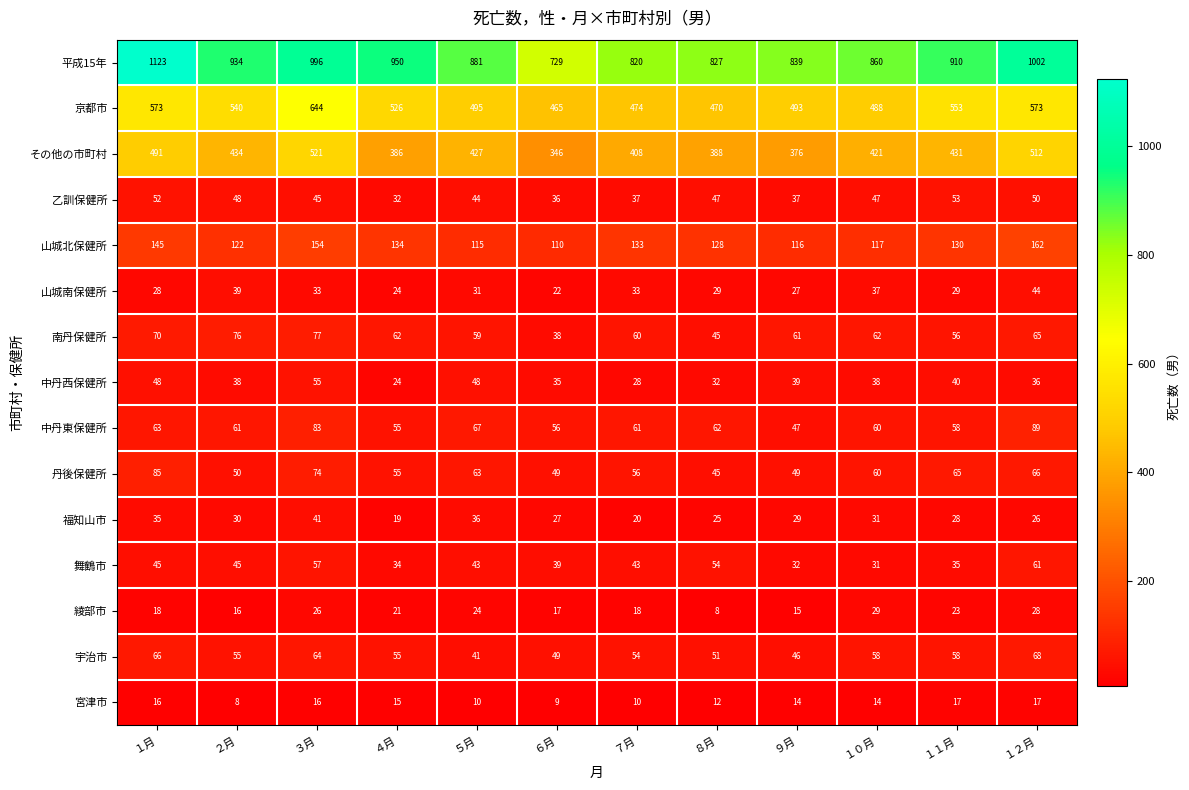

At how many categories does at least one series exceed 502?

12